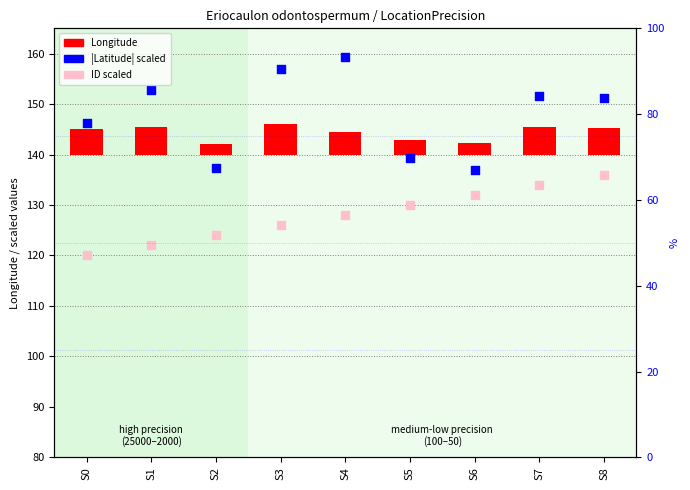

Which series has the widest spread of Y values?

|Latitude| scaled